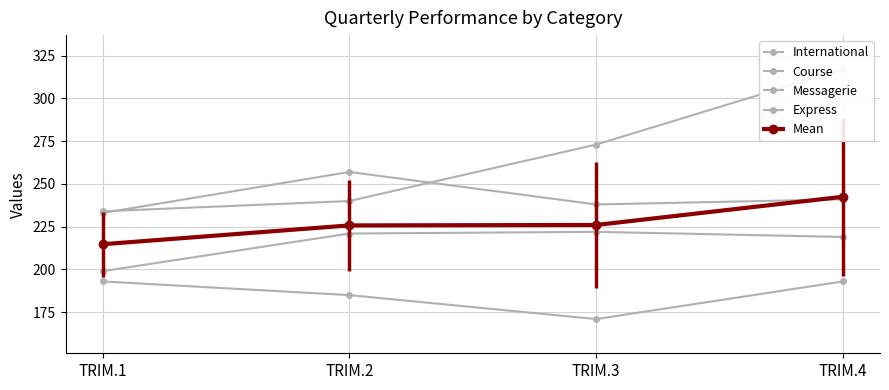

List the series in order of their peak value, lowest first.

Course, Express, Mean, Messagerie, International